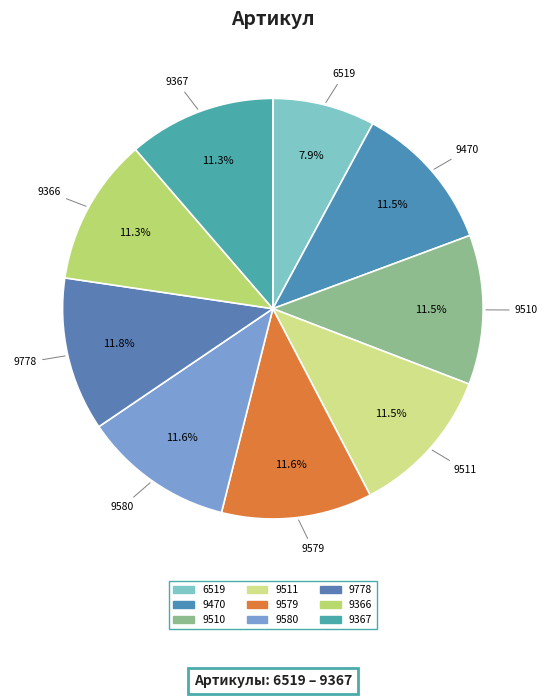

What is the ratio of the value at 9778 to the value at 9510?

1.0